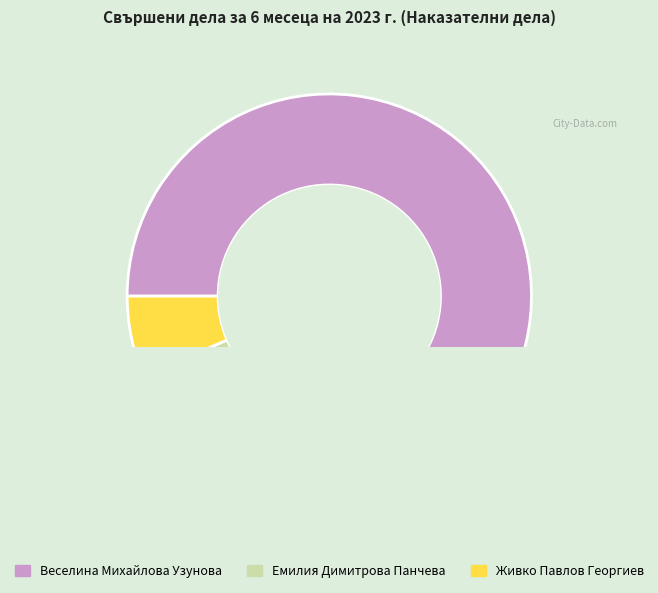

True or false: Емилия Димитрова Панчева accounts for 22% of the total.

True